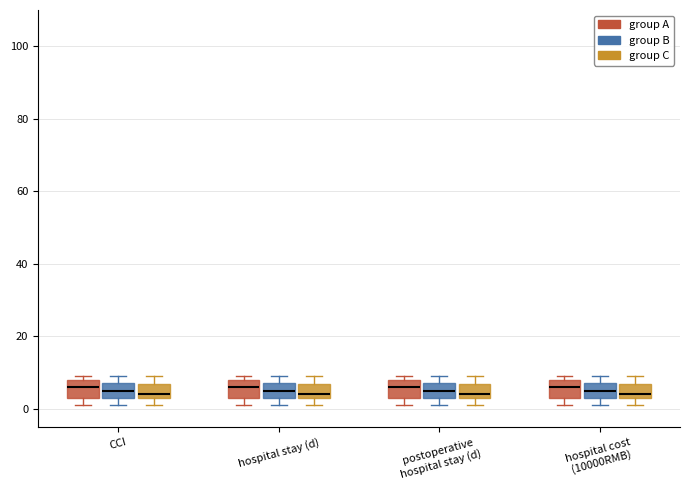

Where is the lower edge of the box for postoperative hospital stay (d) (group A) on the y-axis? The values are not printed on the chart, so give them approximately, as read against the axis.

4